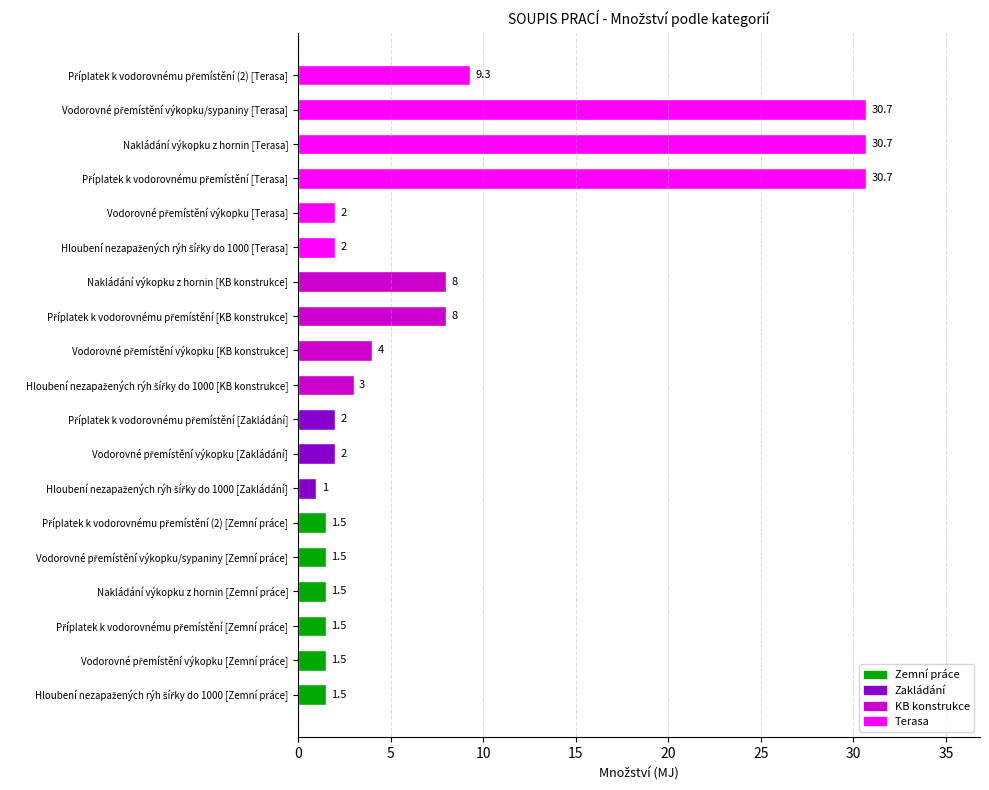

How many data points does each series have?

19